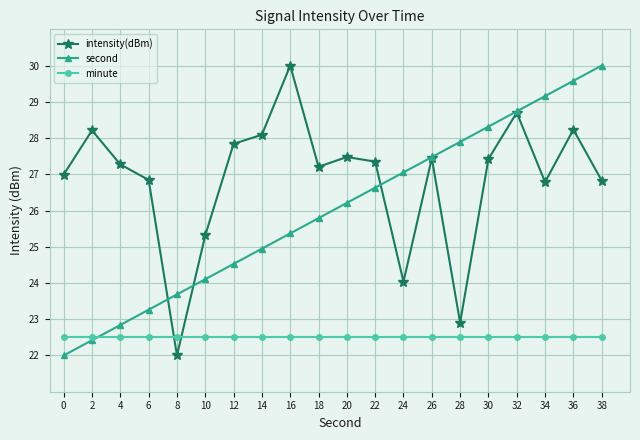

How many distinct data groups are displayed?

3